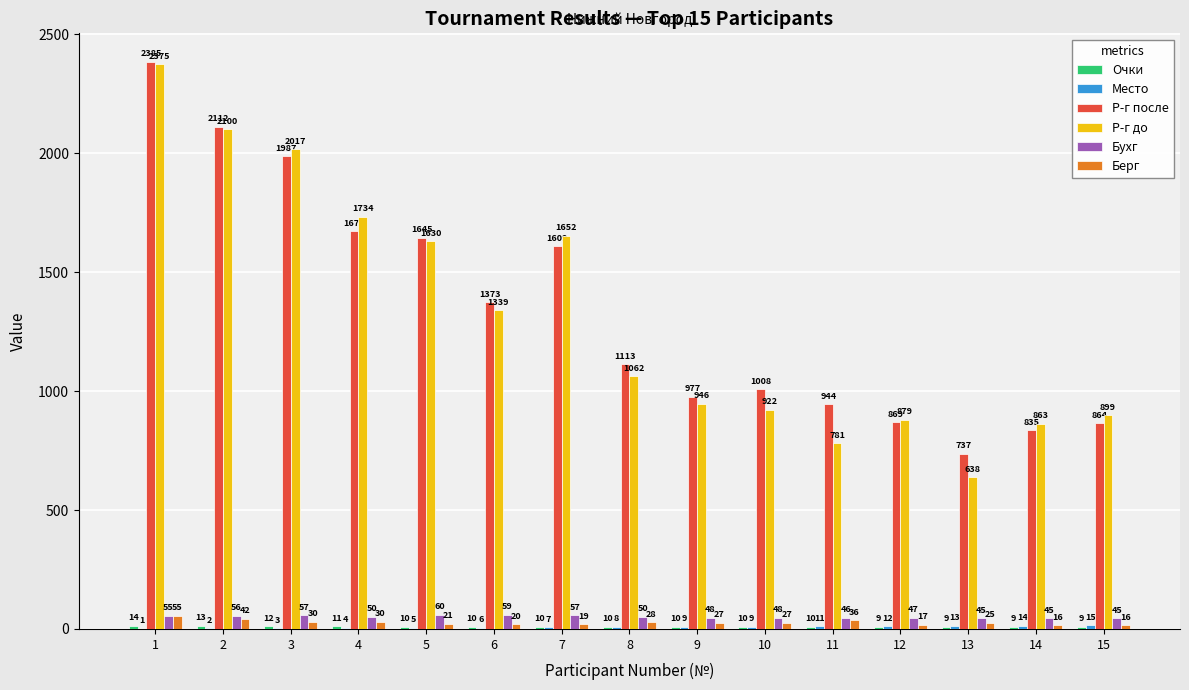

What is the maximum value shown in the chart?

2385